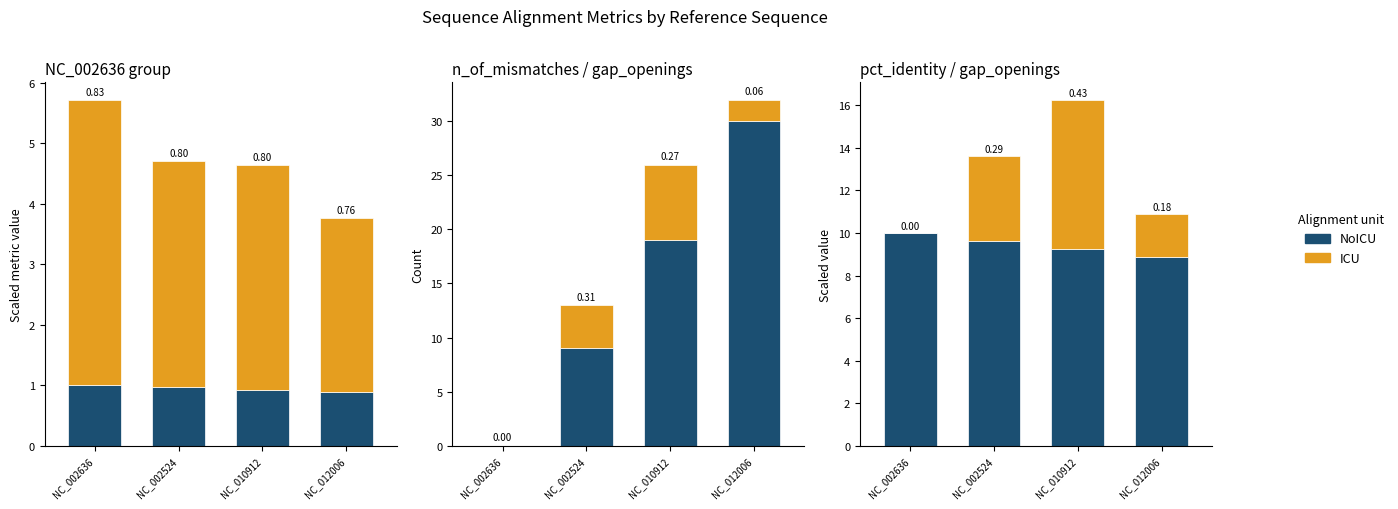

Reading left to right, extract all data points from this chart.

NoICU: NC_002636=10.0	NC_002524=9.6	NC_010912=9.3	NC_012006=8.9
ICU: NC_002636=0.0	NC_002524=4.0	NC_010912=7.0	NC_012006=2.0